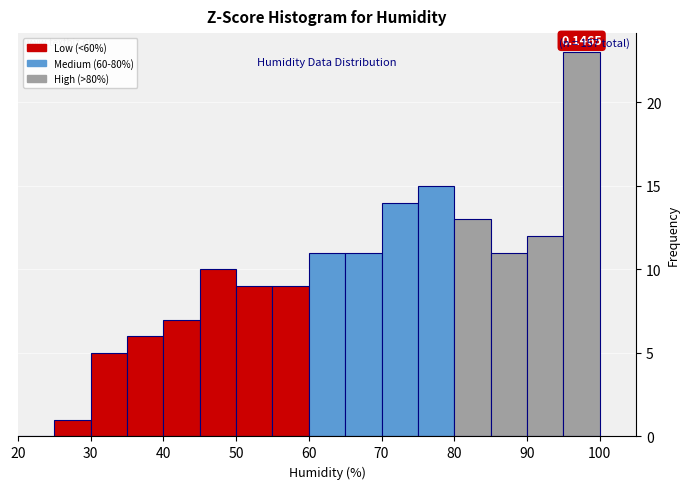

Which range on the x-axis has the tallest bar?

95 to 100